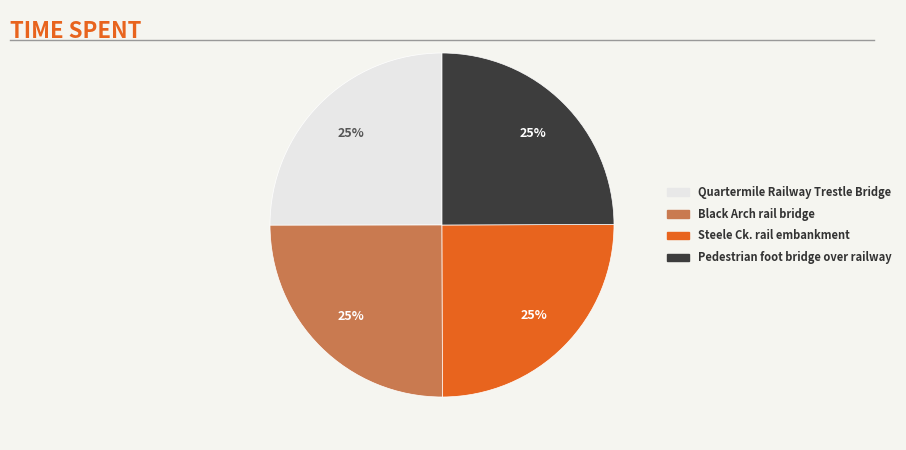

The Quartermile Railway Trestle Bridge slice represents 16% of the pie. True or false?

False